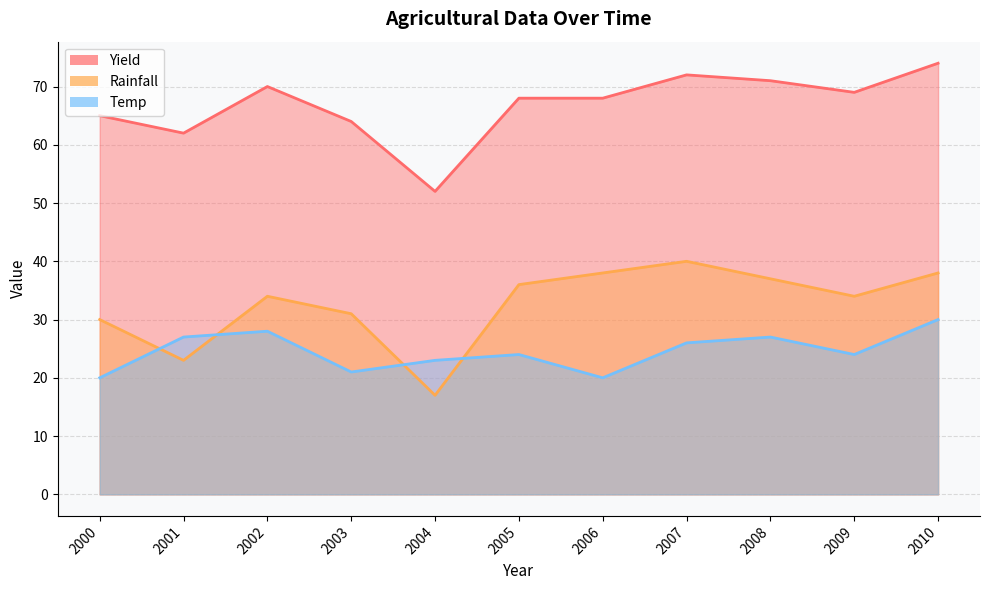

What is the difference between the maximum and minimum values in the Rainfall series?

23